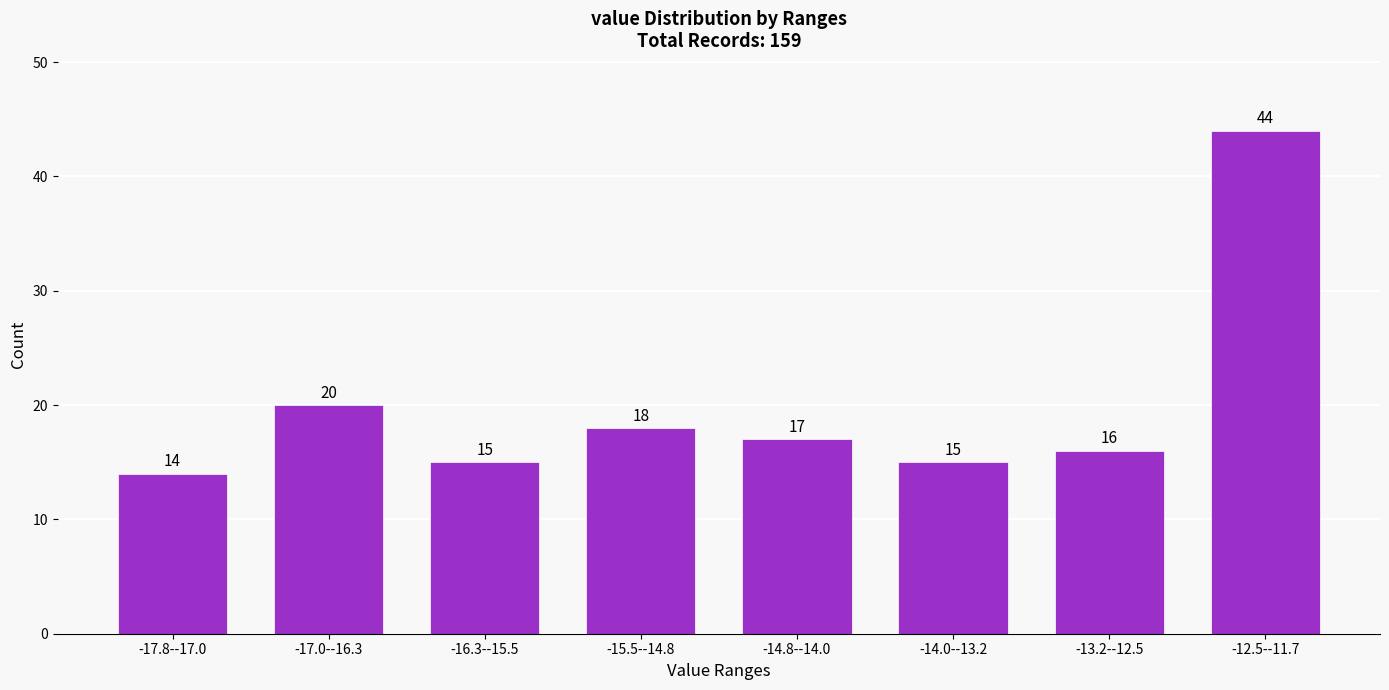

Reading right to left, extract all data points from this chart.

-12.5--11.7=44	-13.2--12.5=16	-14.0--13.2=15	-14.8--14.0=17	-15.5--14.8=18	-16.3--15.5=15	-17.0--16.3=20	-17.8--17.0=14